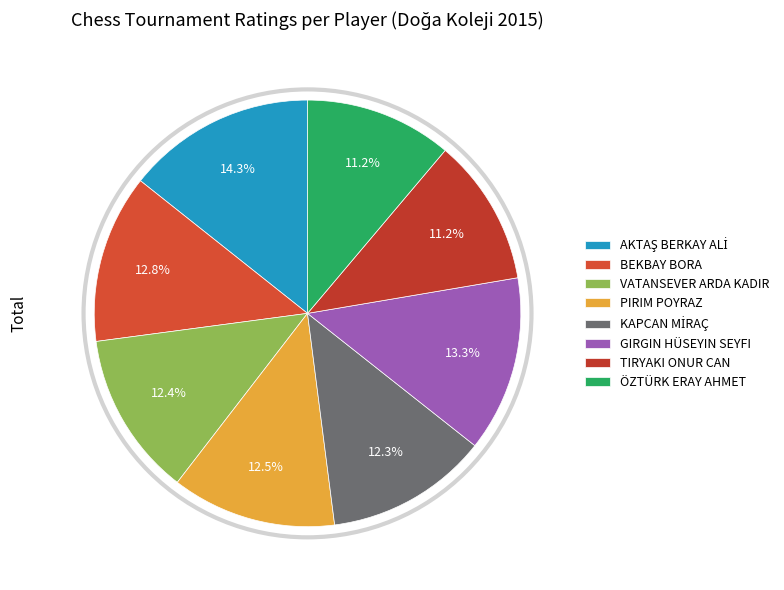

How many segments does this pie chart have?

8